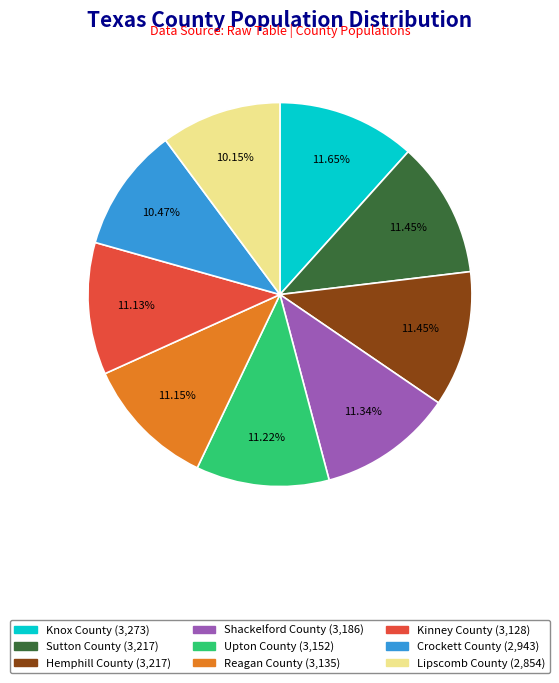

What is the ratio of the value at Upton County to the value at Hemphill County?

1.0